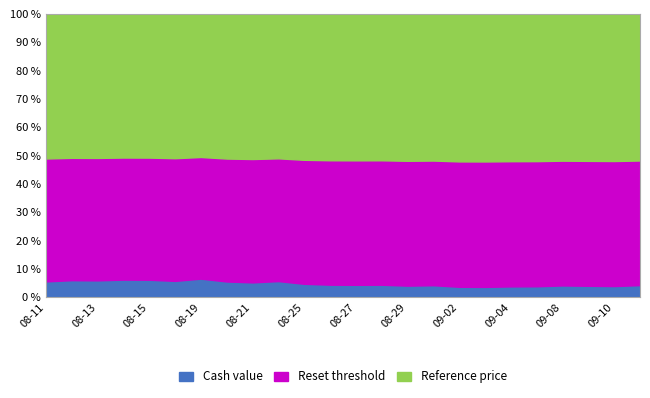

At which category is the sum across all series the highest?

2025-08-19